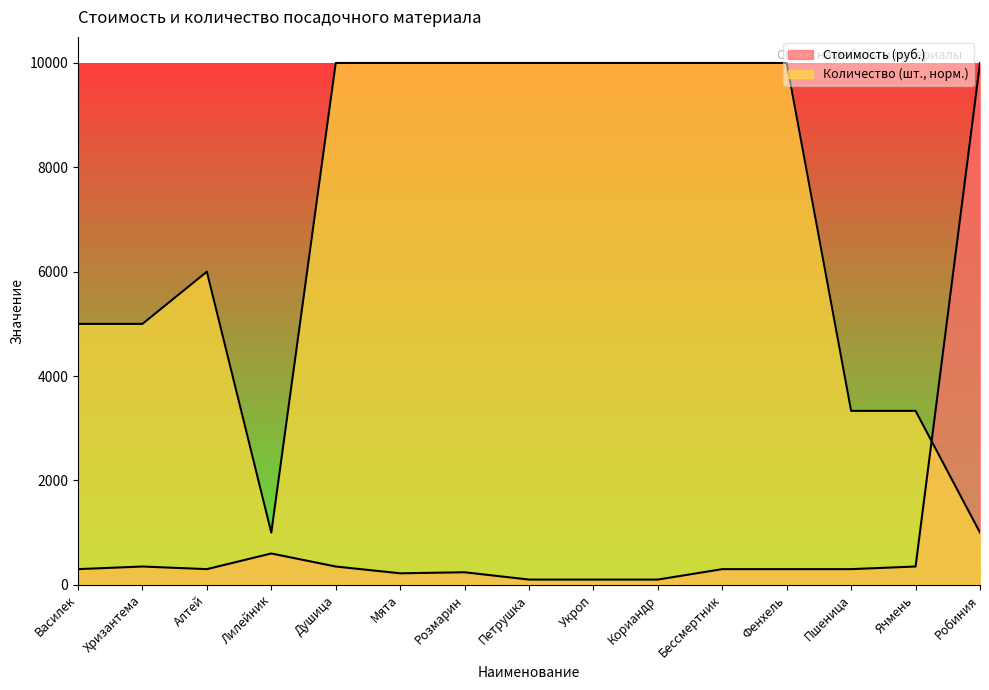

What is the sum of the Количество (шт.) values at Кориандр and Мята?

20000.0